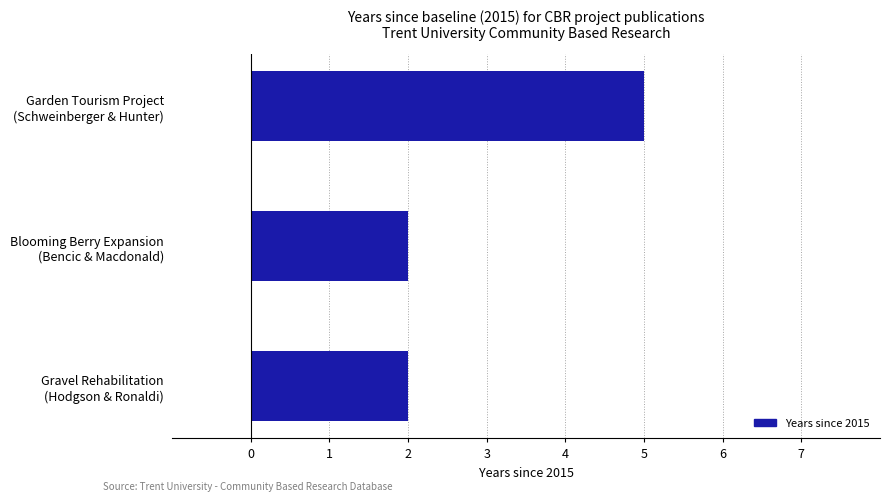

What is the maximum value shown in the chart?

5